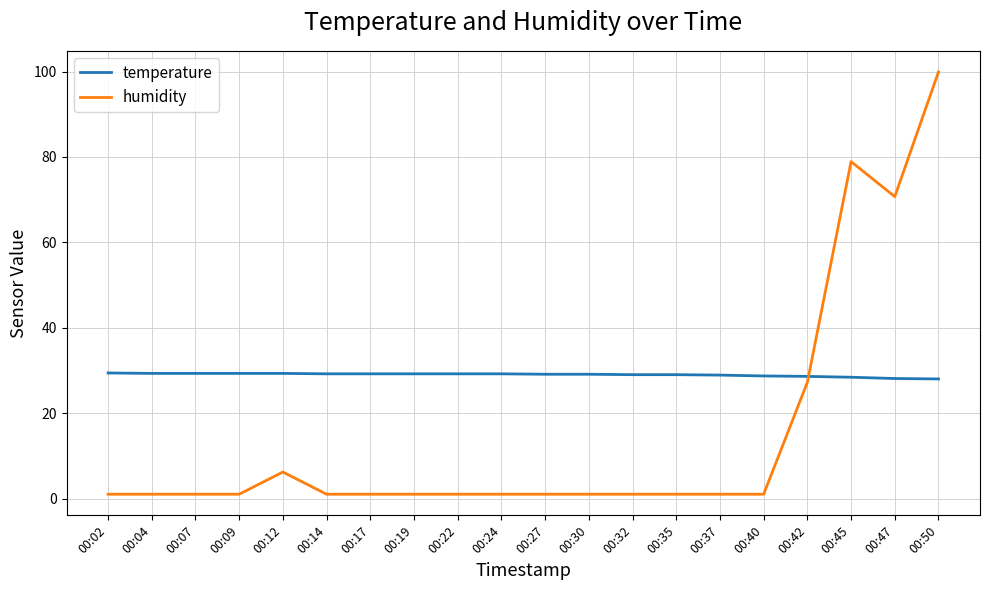

Does the chart display data point markers on the line(s)?

No